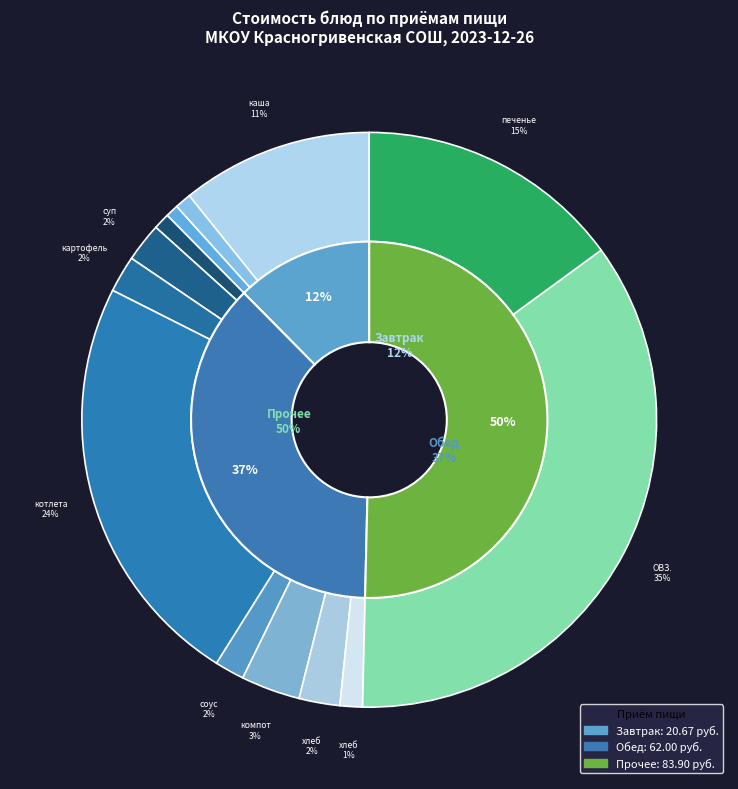

Does компот из смеси сухофруктов represent more than half of the total?

No